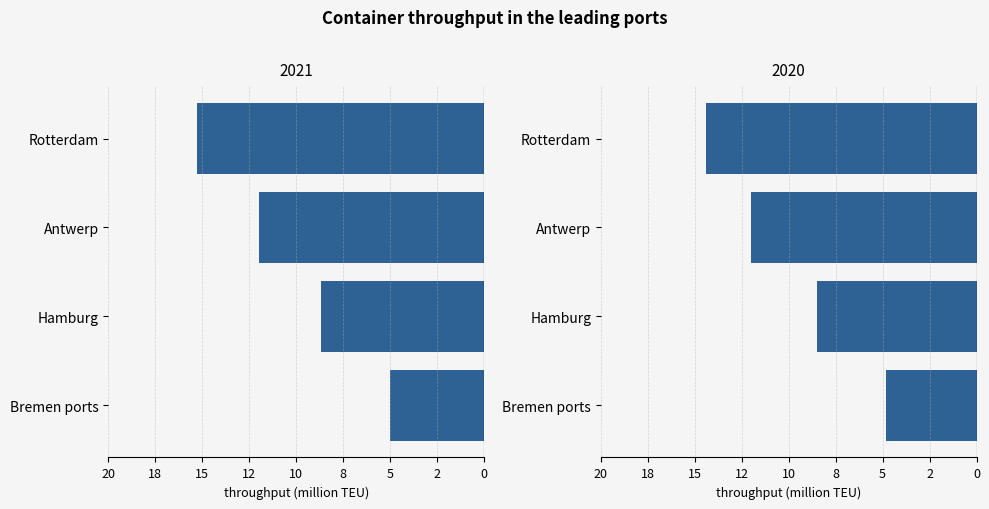

At which label is 2021 closest to -10?

Hamburg